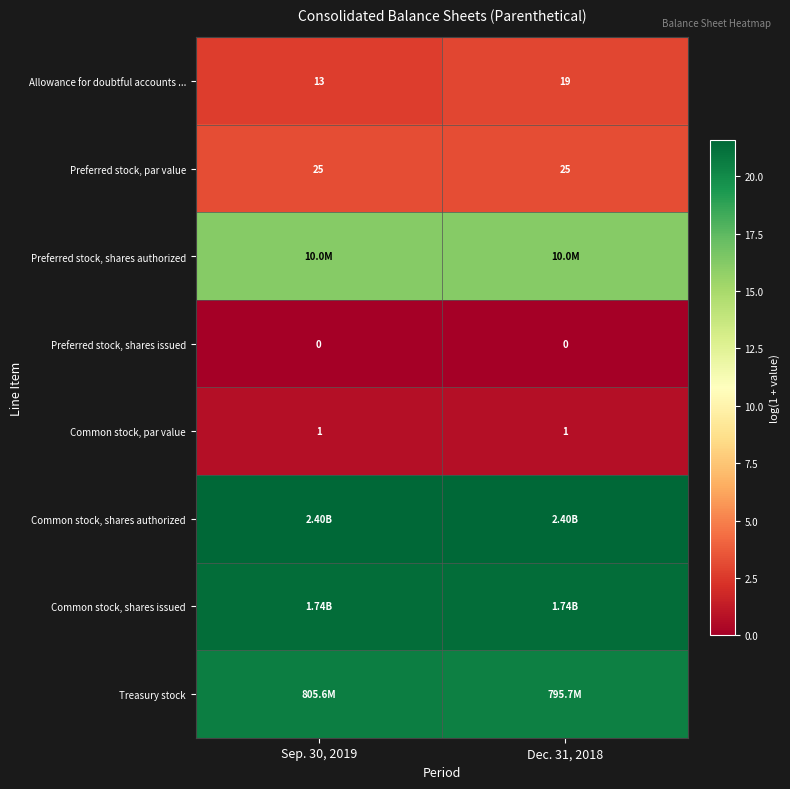

The row_1 series shows 3.3 at Dec. 31, 2018. True or false?

True